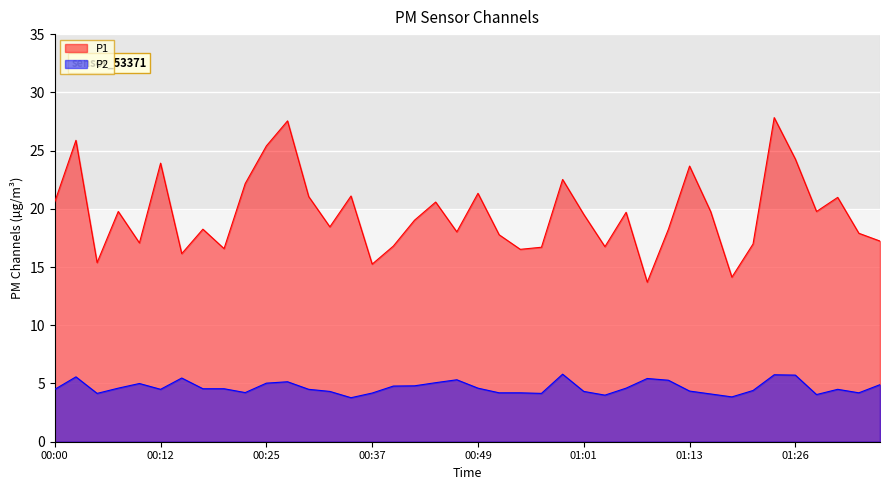

What are all the series names shown in the legend?

P1, P2